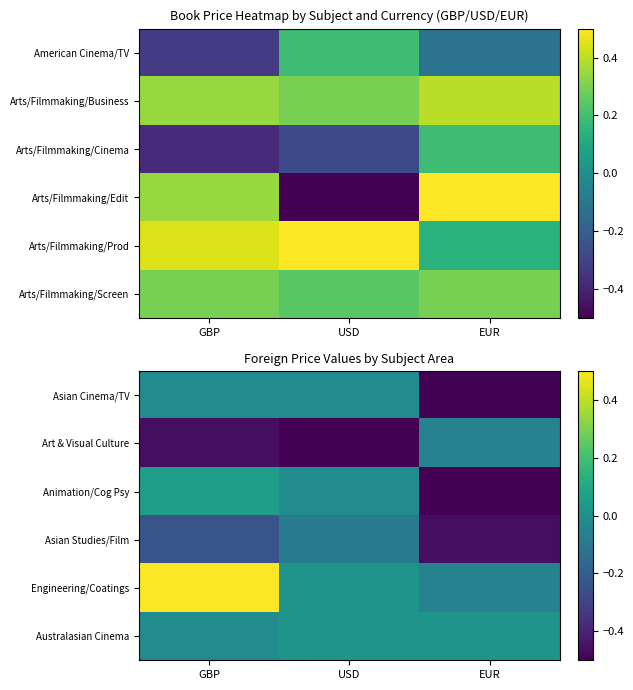

Count the number of data series in this chart.

6